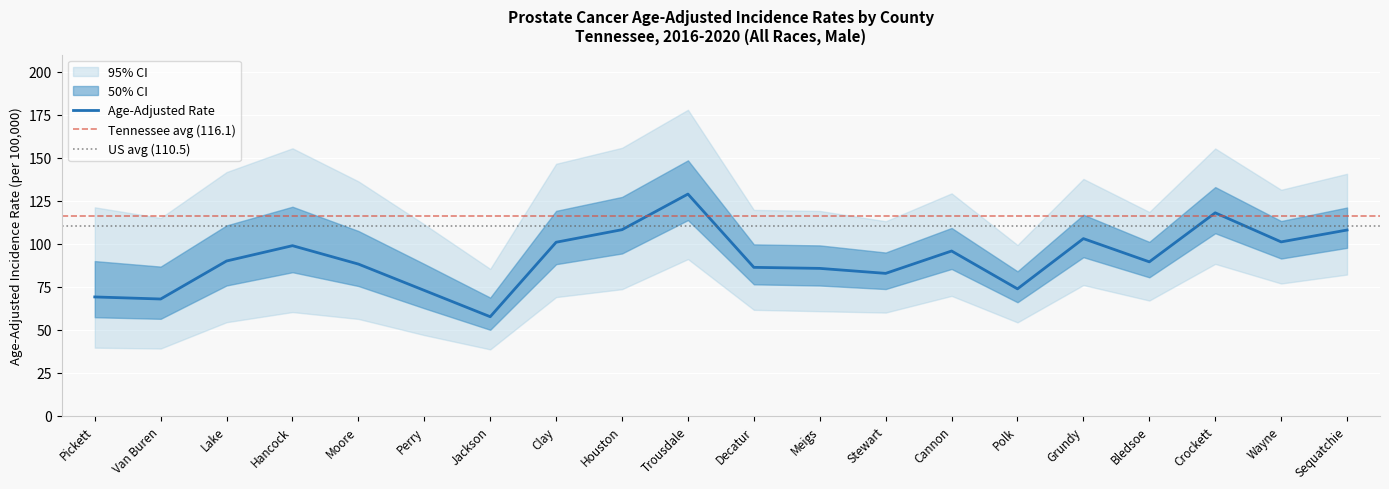

Is it true that Age-Adjusted Rate equals 27.1 at Sequatchie?

False